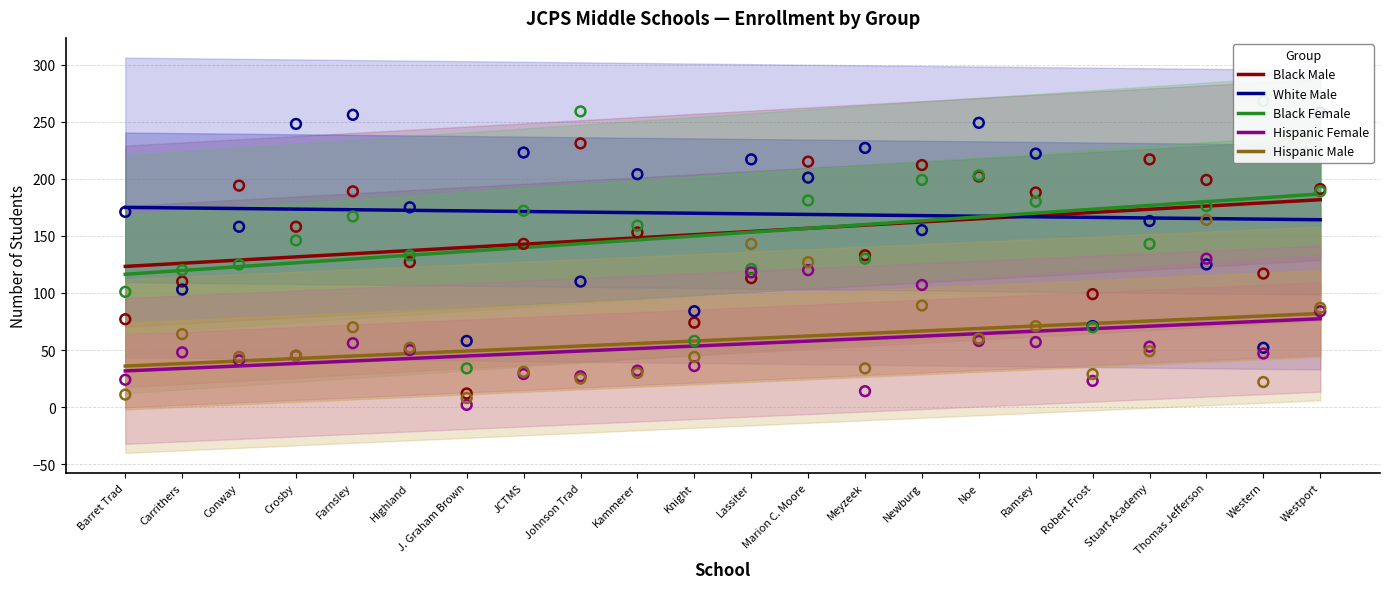

At which category is the sum across all series the highest?

Westport